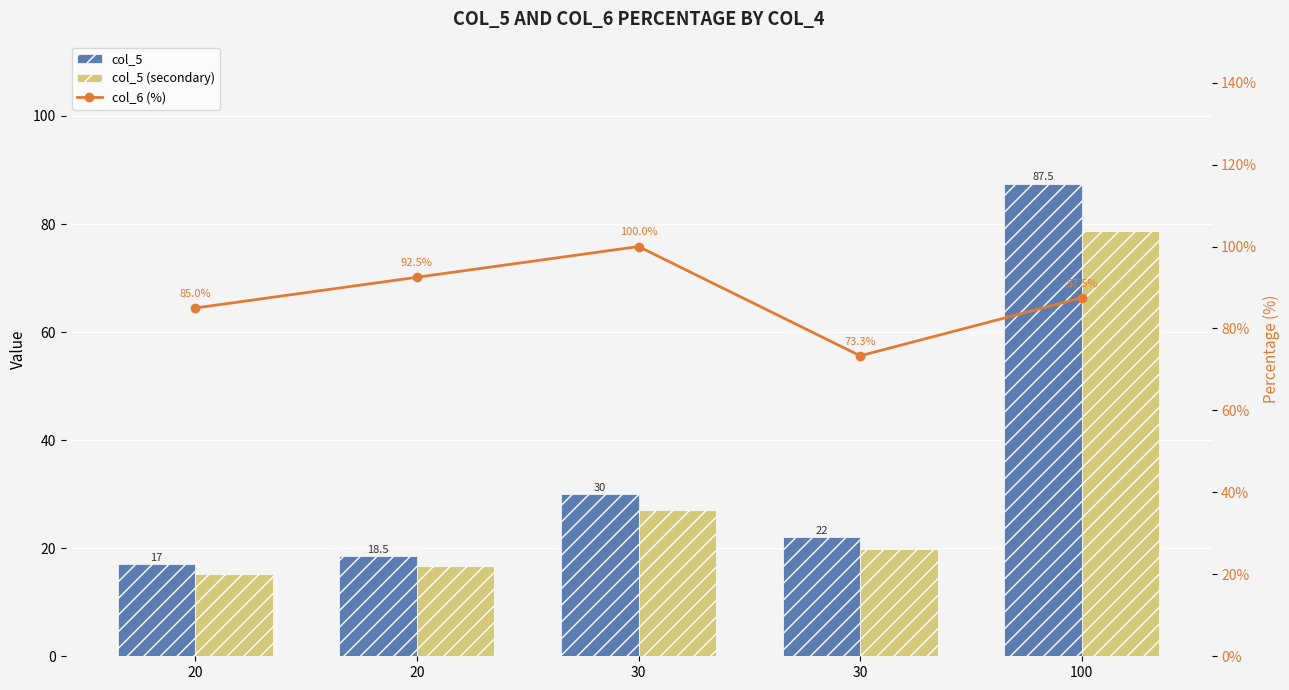

How many categories are shown in the chart?

5